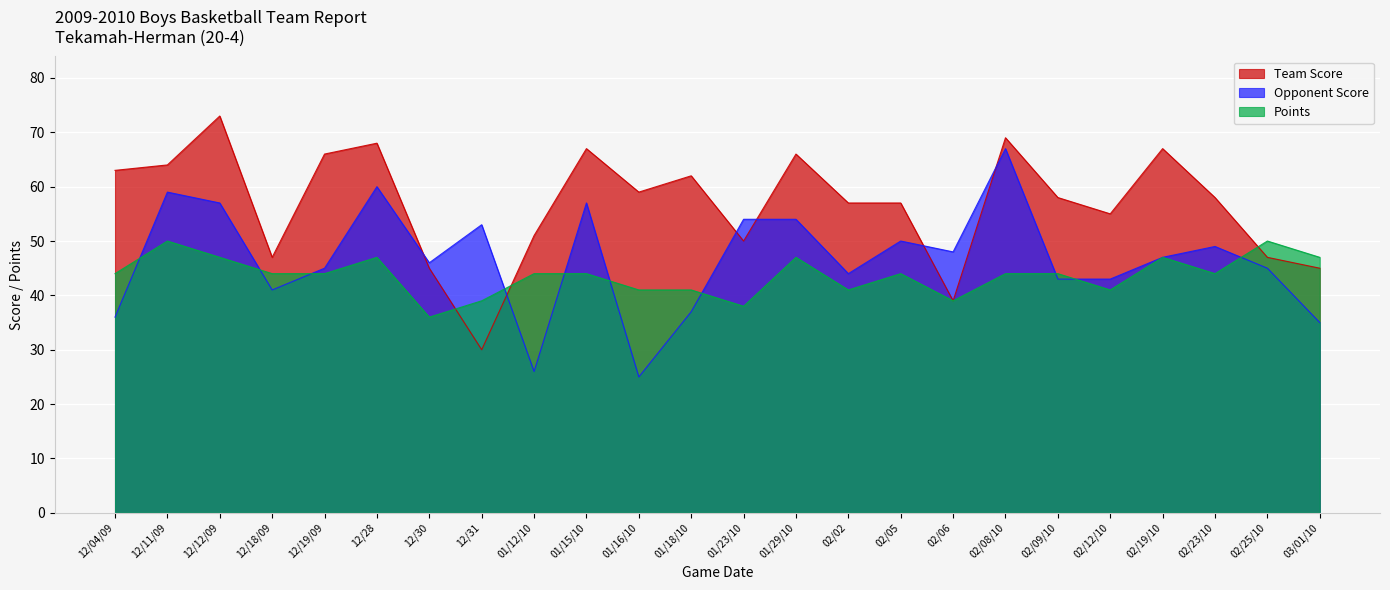

What is the sum of the Team Score values at 01/29/10 and 02/08/10?

135